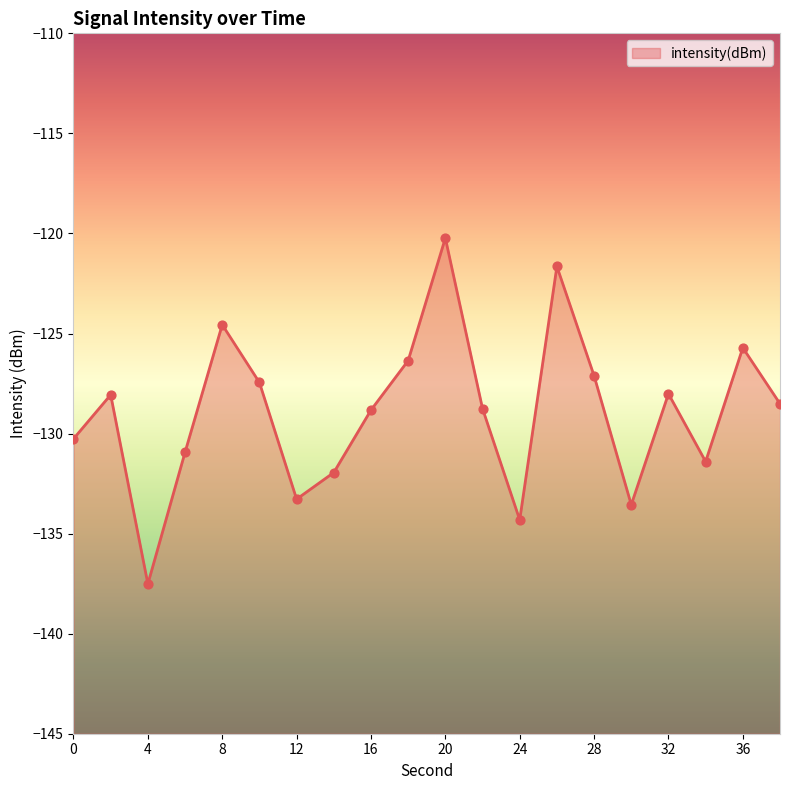

Between 2 and 32, which is larger?

32